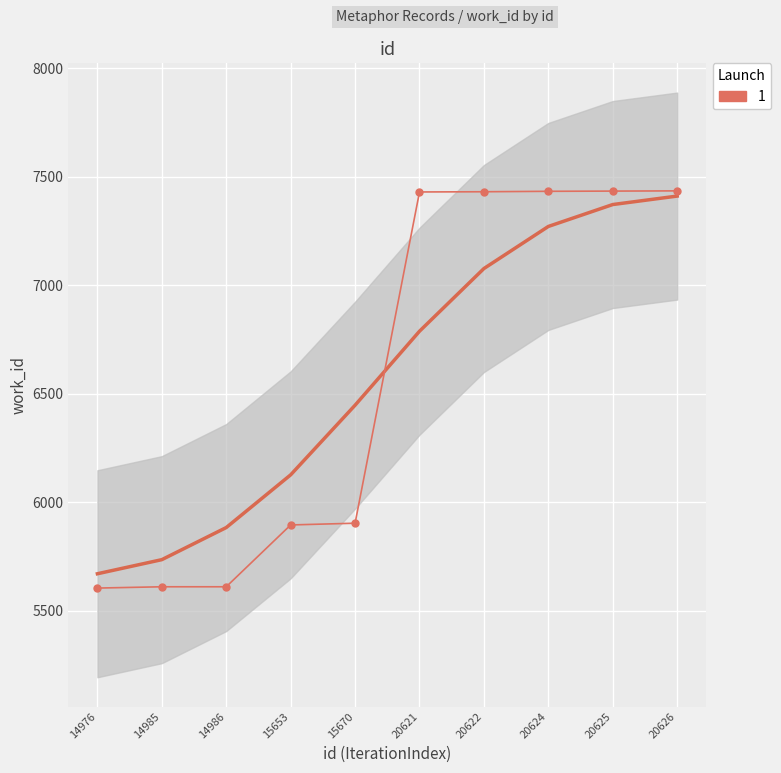

How many lines are shown in the chart?

1